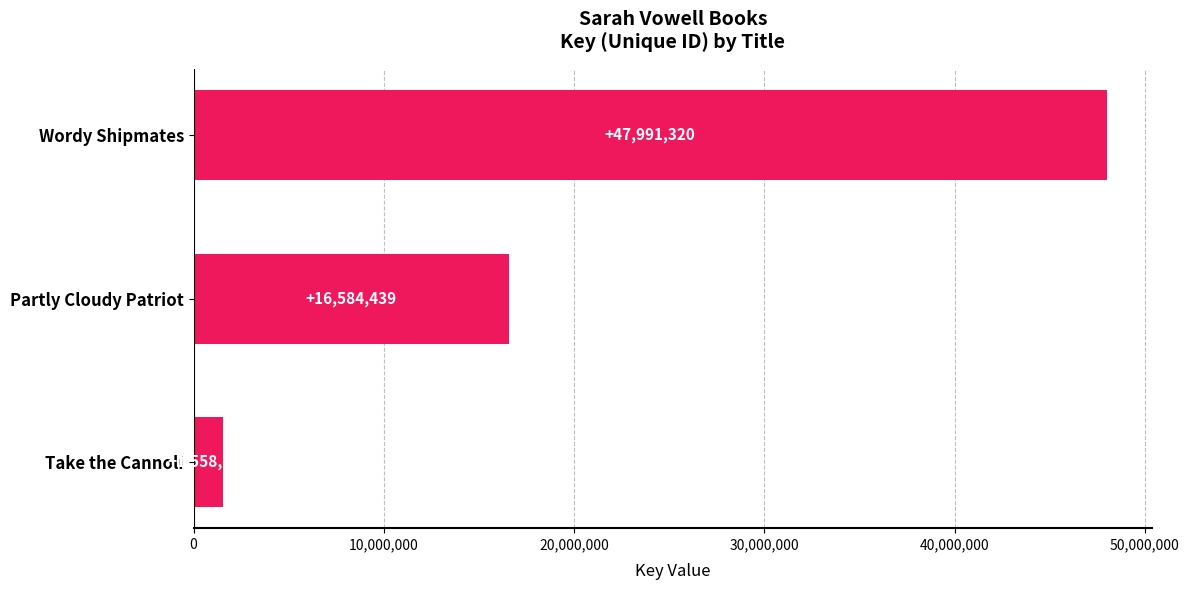

How many bars are there in total?

3